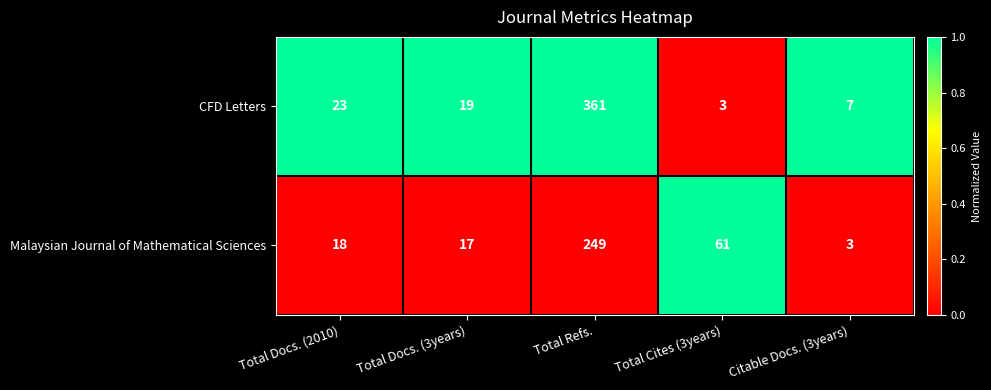

Rank the series by their average value, from highest to lowest.

CFD Letters, Malaysian Journal of Mathematical Sciences